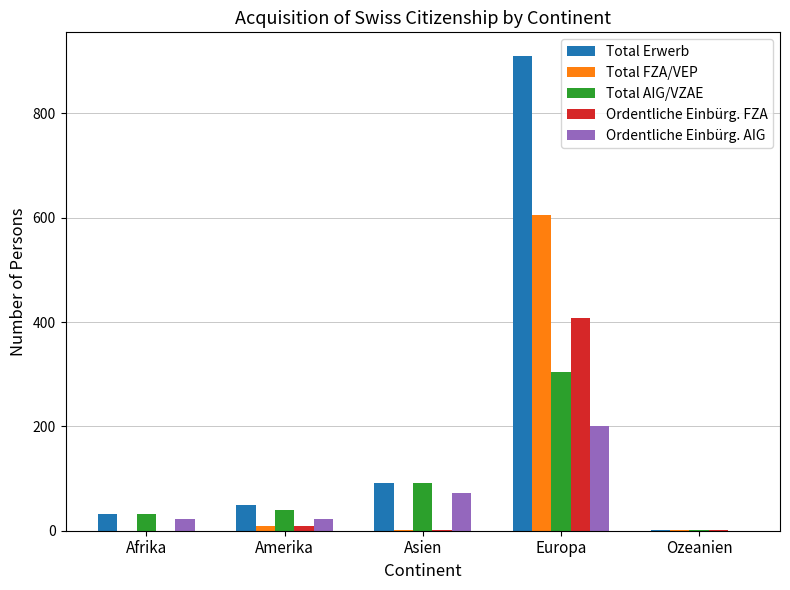

At which label is Total AIG/VZAE closest to 152?

Asien